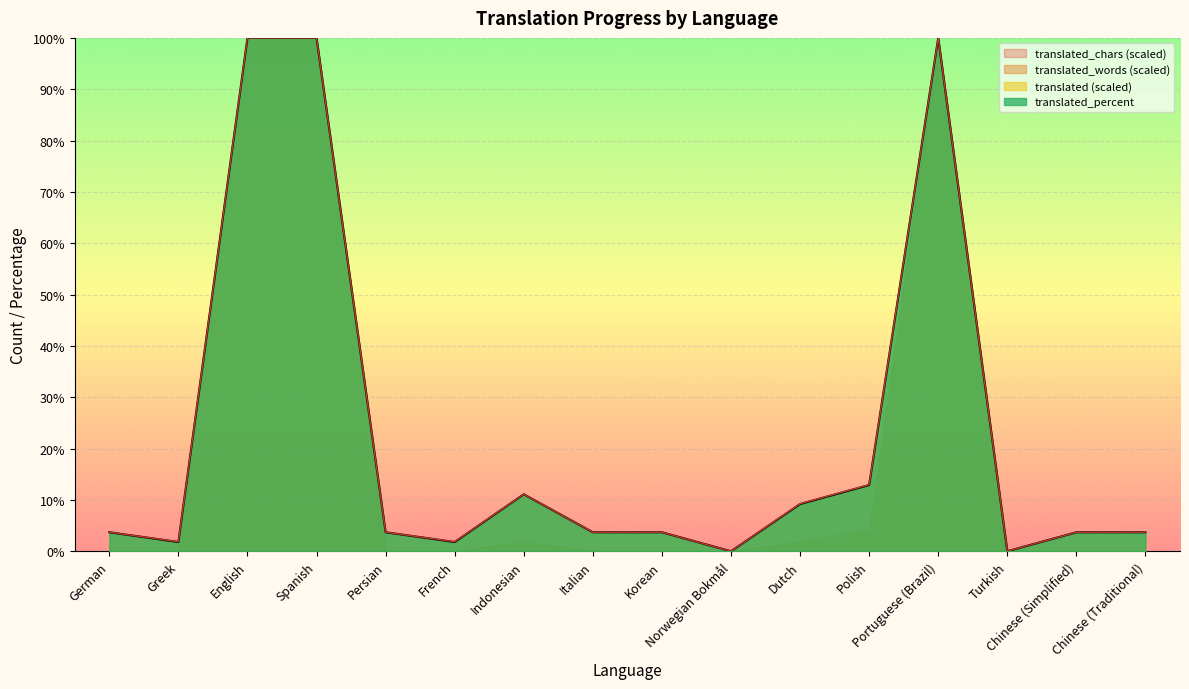

How many lines are shown in the chart?

4